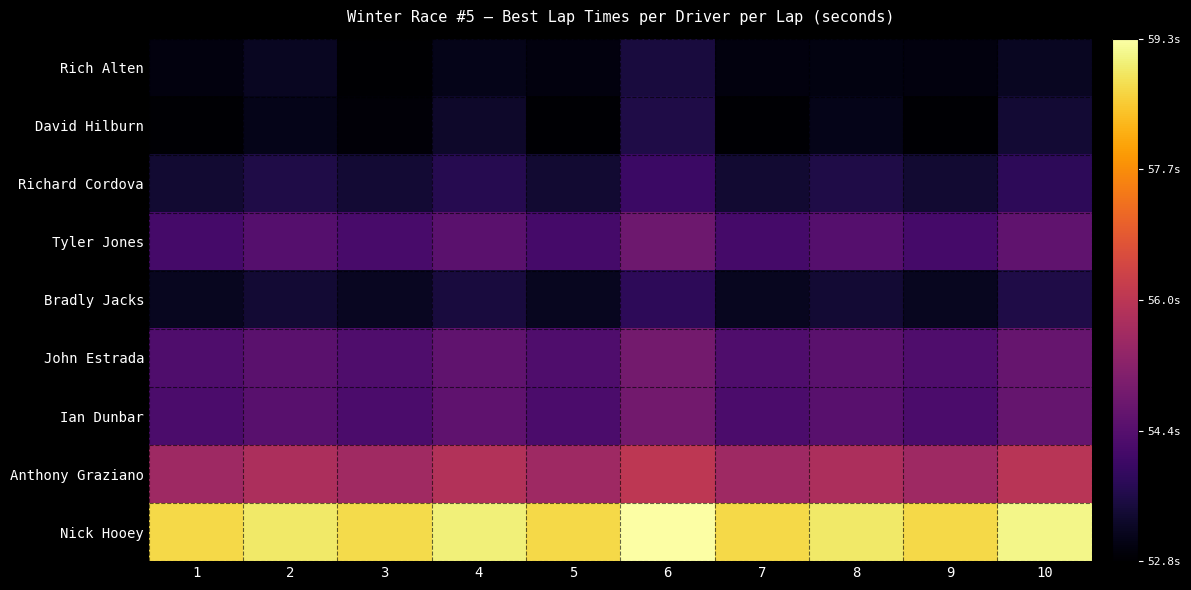

What is the spread (max minus min) of values at 5?

5.9